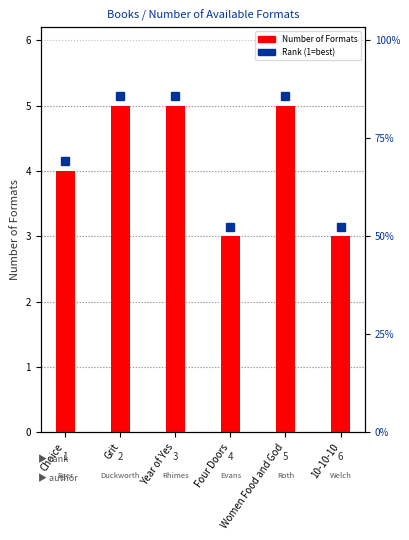

How many data points in Rank percentile are less than 5?

3